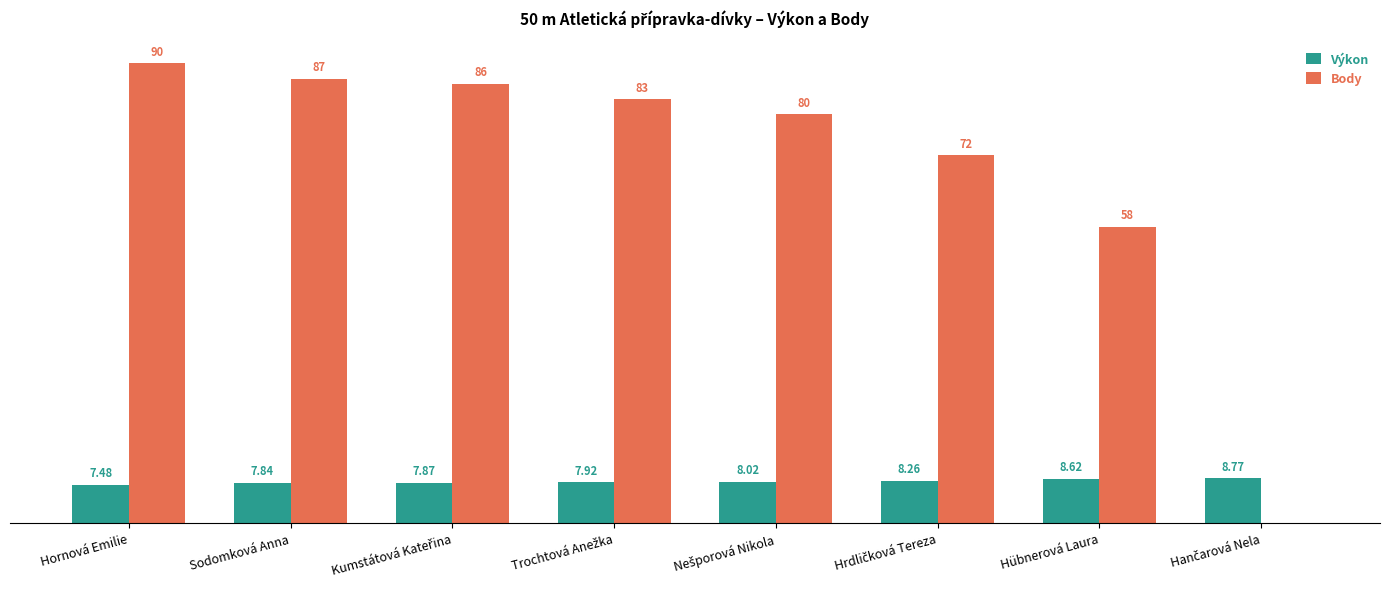

At which category is the sum across all series the highest?

Hornová Emilie